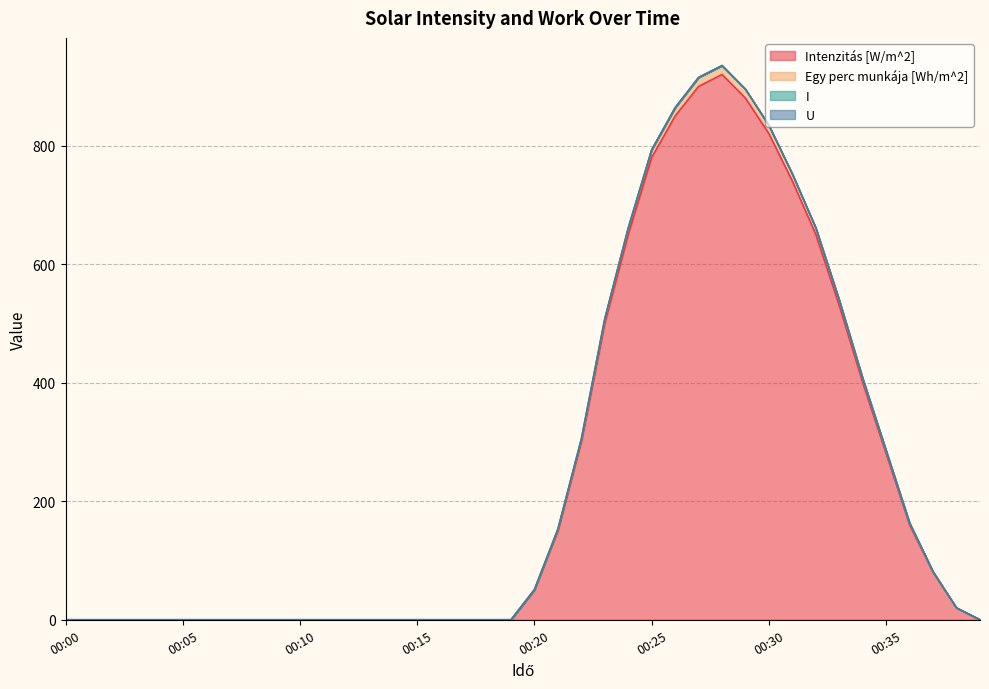

Does the chart have visible grid lines?

Yes